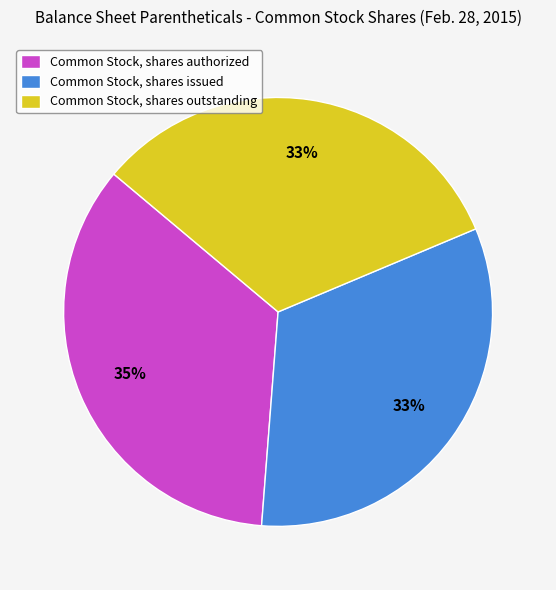

True or false: Common Stock, shares outstanding accounts for 38% of the total.

False